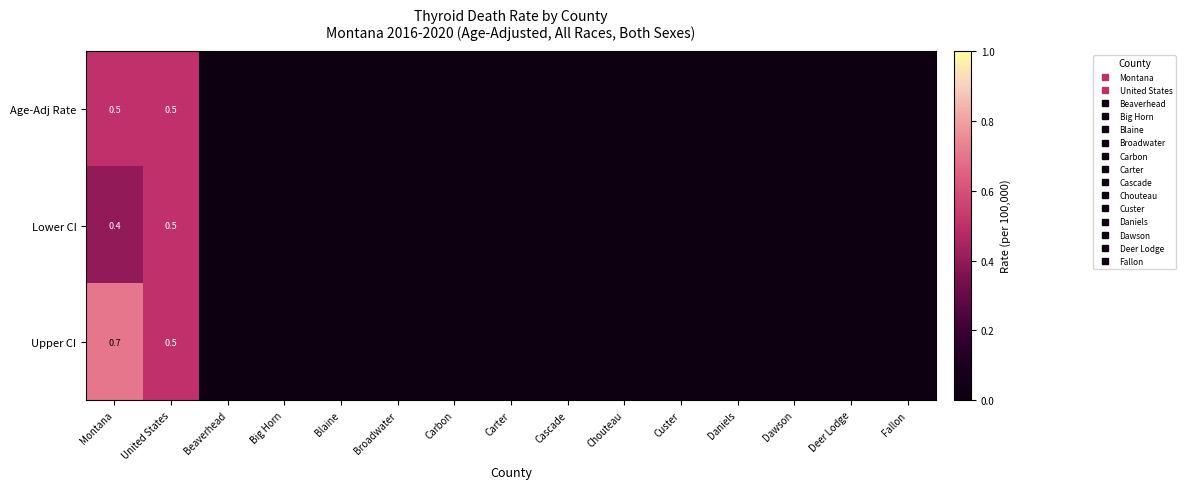

Which series has the largest total across all categories?

Upper CI